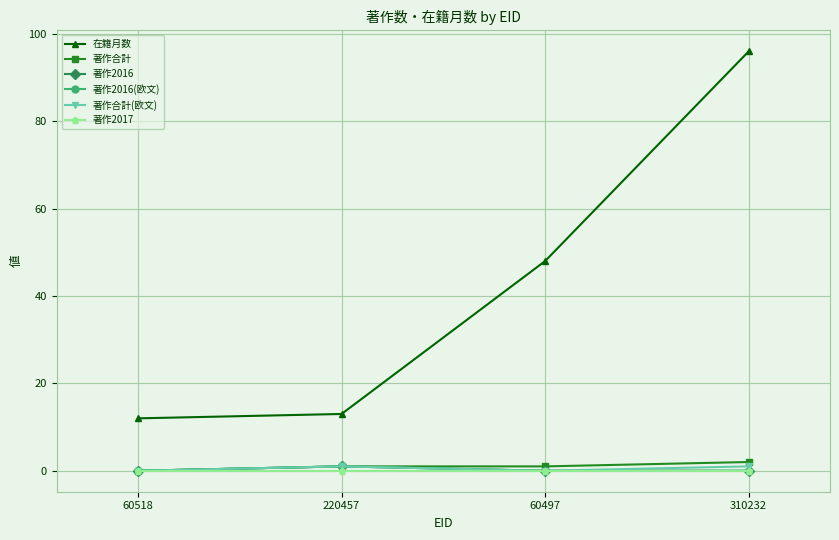

List the labels in order of 著作2017 value, smallest first.

60518, 220457, 60497, 310232